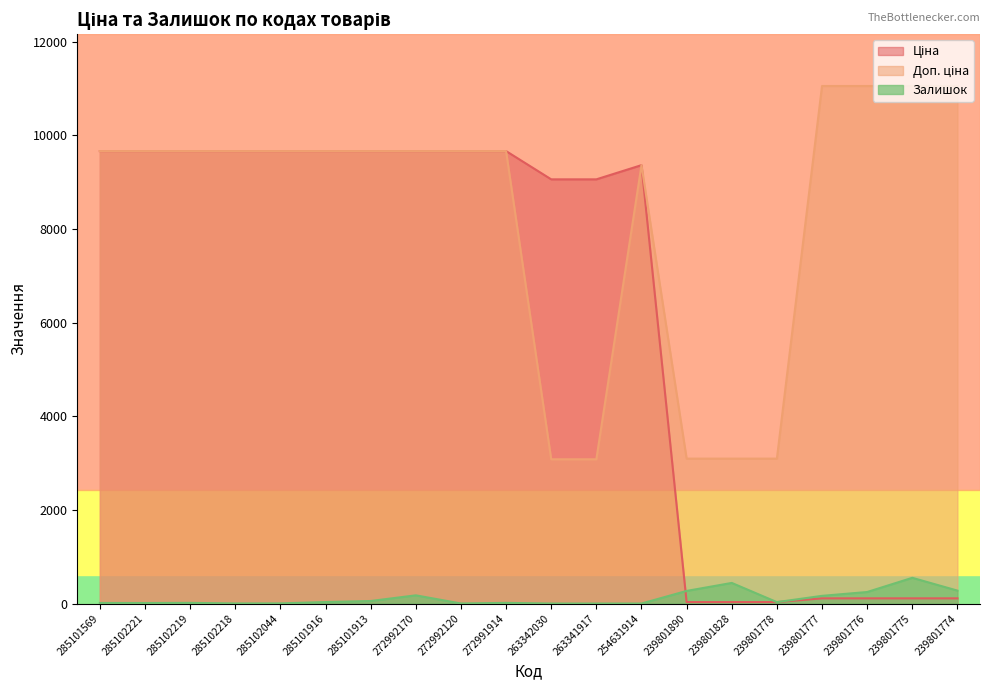

Is it true that Доп. ціна equals 1081.6 at 263341917?

False